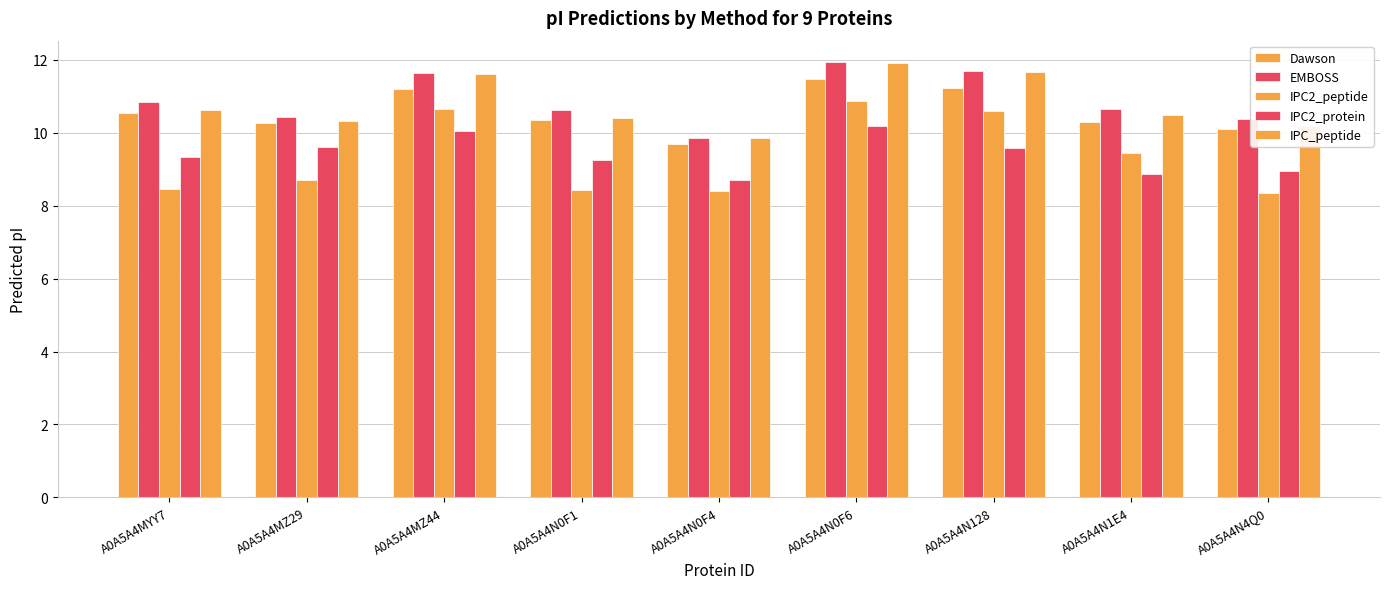

Are the bars horizontal?

No